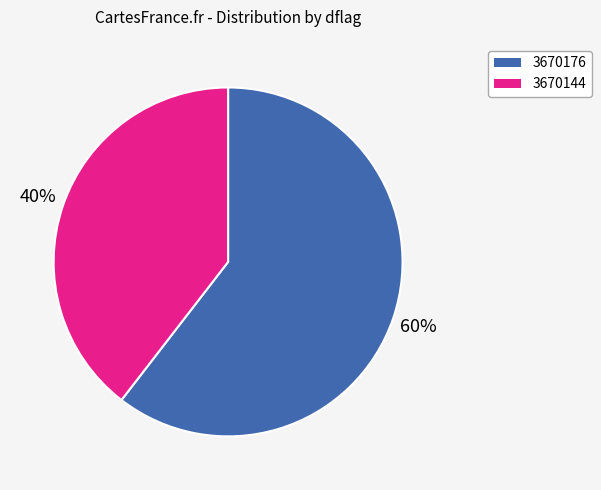

Does 3670176 account for over 50% of the chart?

Yes